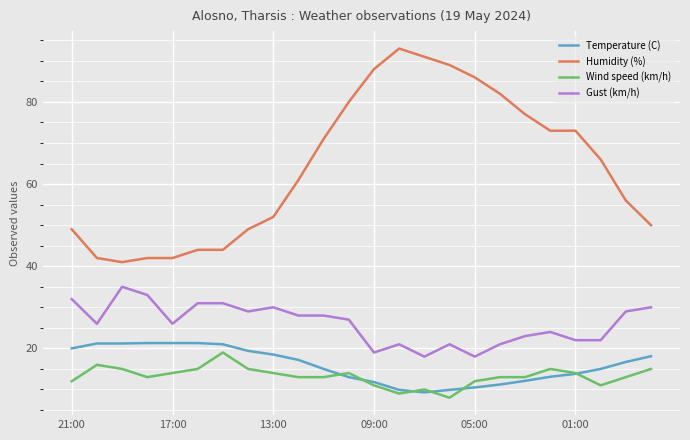

At how many categories does at least one series exceed 67?

11